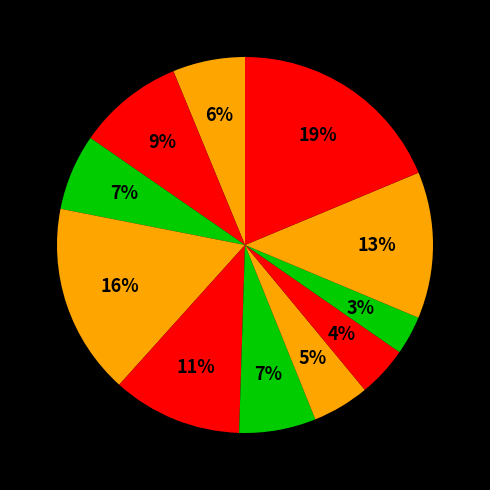

To the nearest percent, what is the average slice percentage?

9%